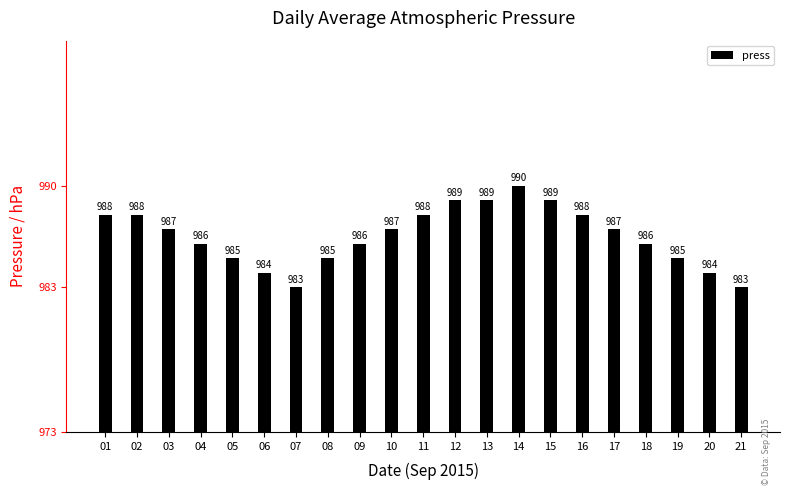

How many data points are less than 987?

10